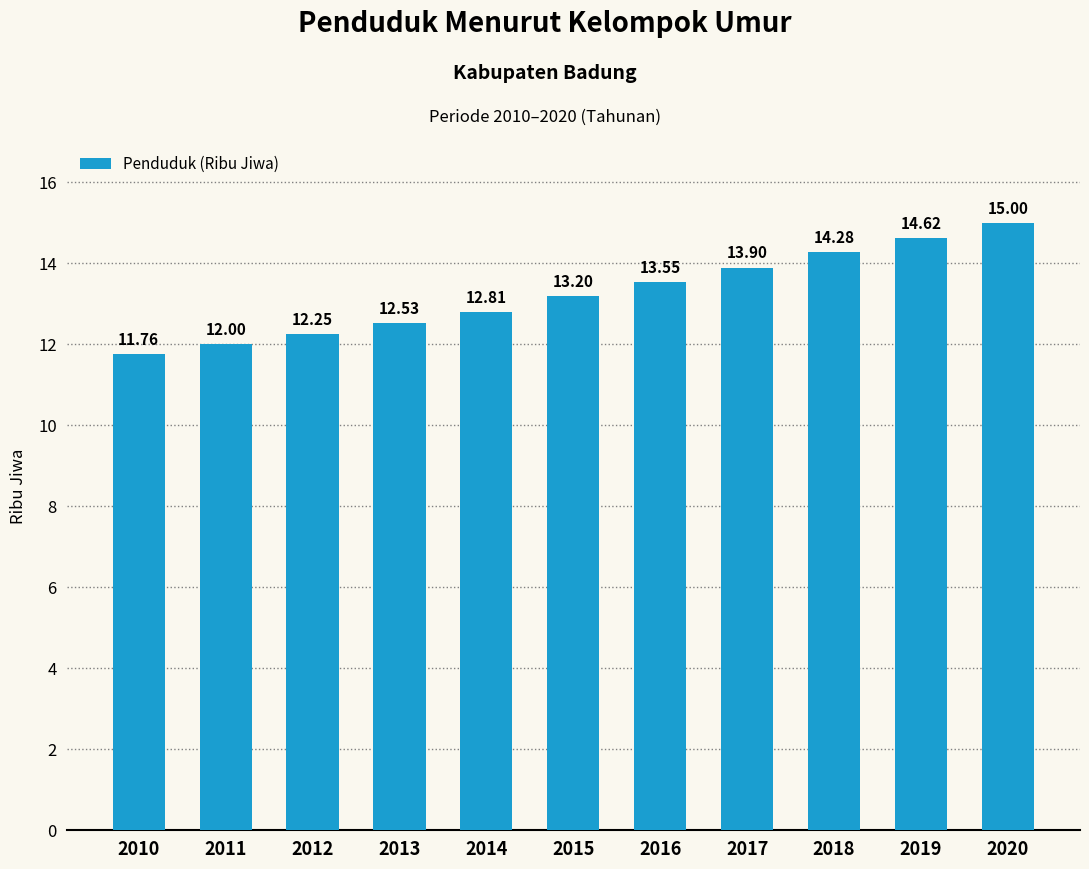

Between 2017 and 2013, which is larger?

2017